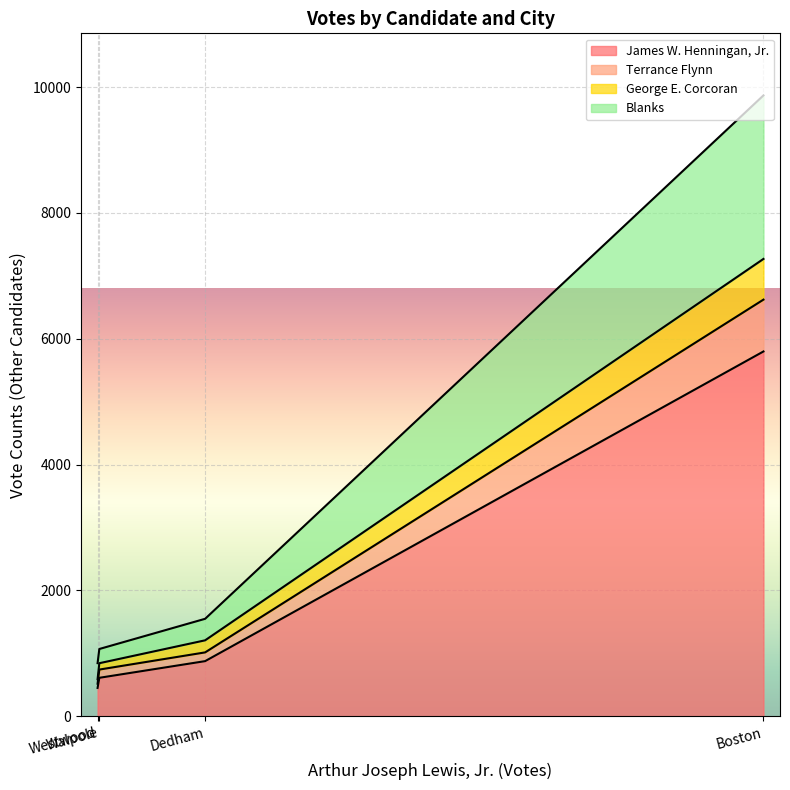

What are all the series names shown in the legend?

James W. Henningan, Jr., Terrance Flynn, George E. Corcoran, Blanks